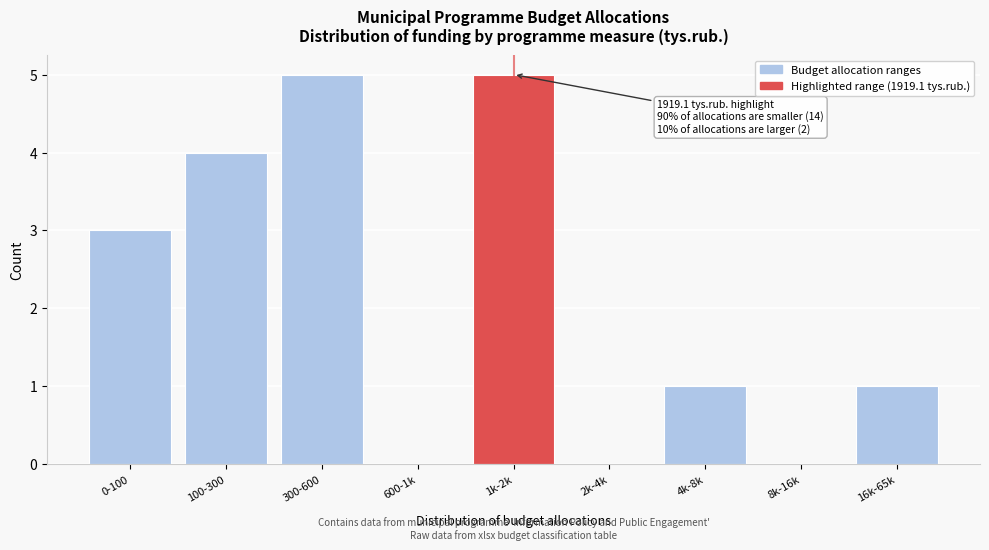

Reading left to right, extract all data points from this chart.

0-100=3	100-300=4	300-600=5	600-1k=0	1k-2k=5	2k-4k=0	4k-8k=1	8k-16k=0	16k-65k=1